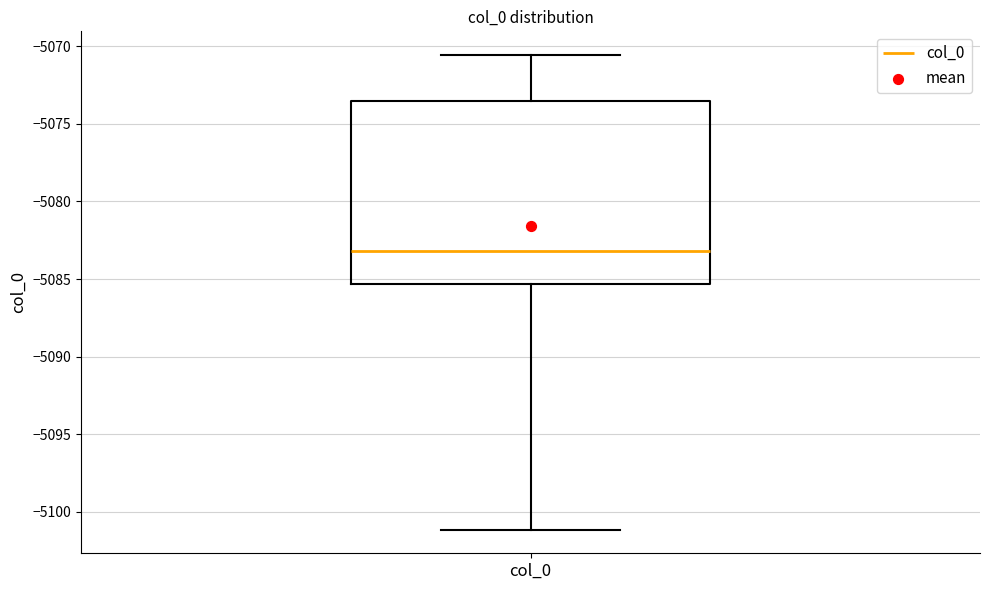

Where does the upper whisker of the box for col_0 end on the y-axis? The values are not printed on the chart, so give them approximately, as read against the axis.

-5070.5